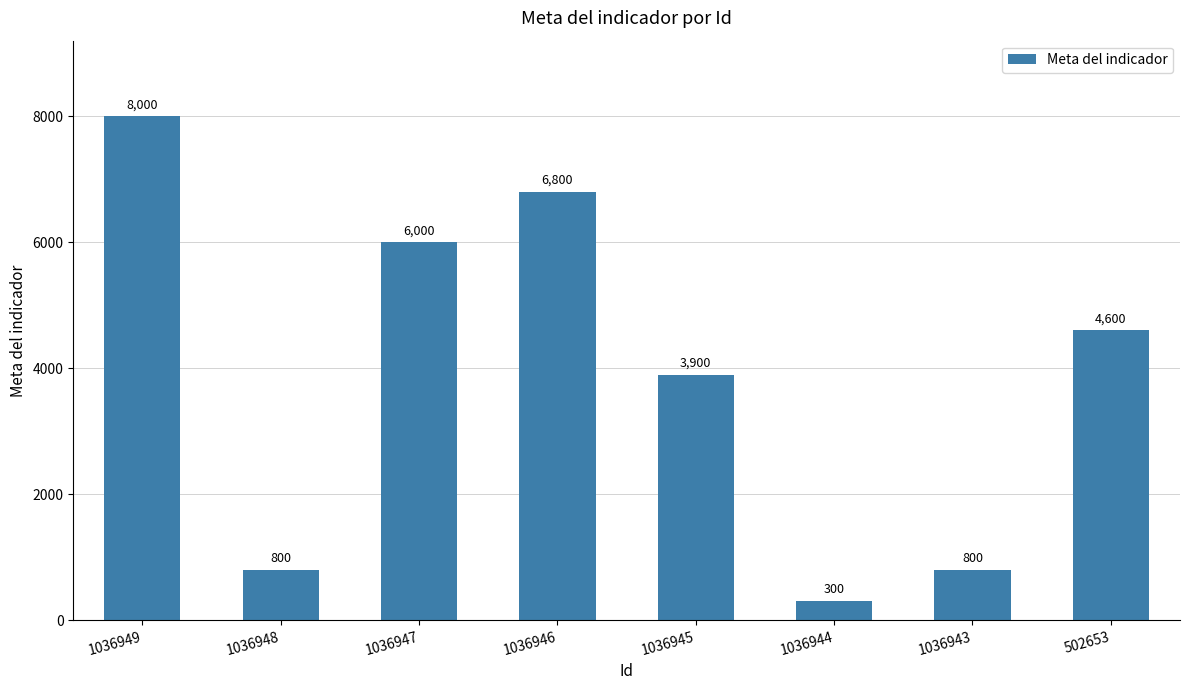

What is the change in value from 1036946 to 1036945?

-2900